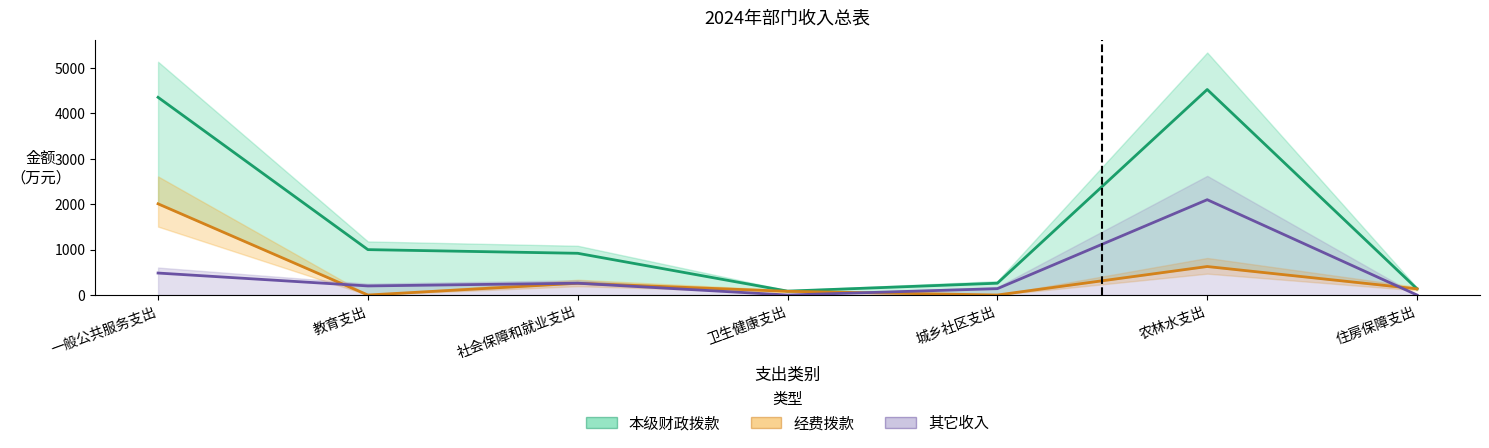

Which series has the largest range (max minus min)?

本级财政拨款